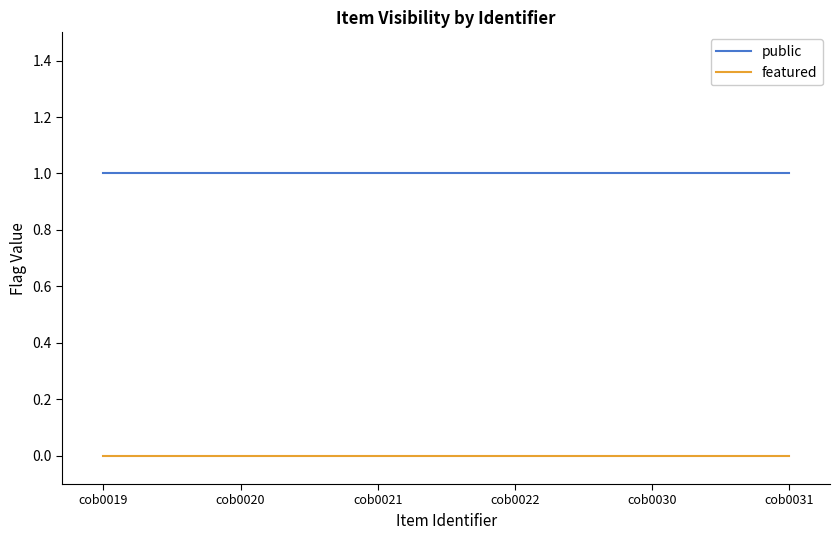

True or false: public has a value of 1 at cob0019.

True